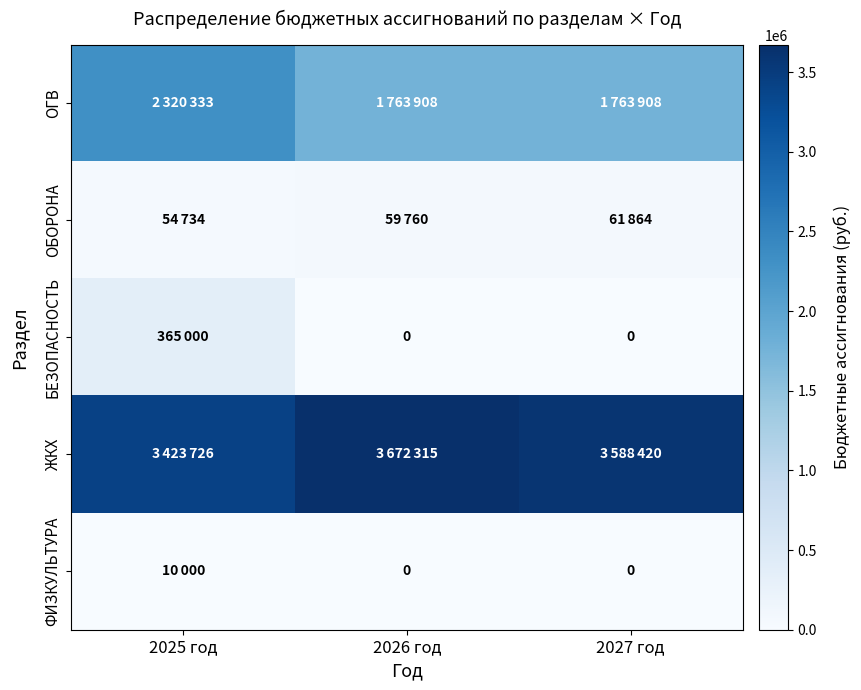

Is the value of БЕЗОПАСНОСТЬ at 2025 год greater than the value of ЖКХ at 2026 год?

No